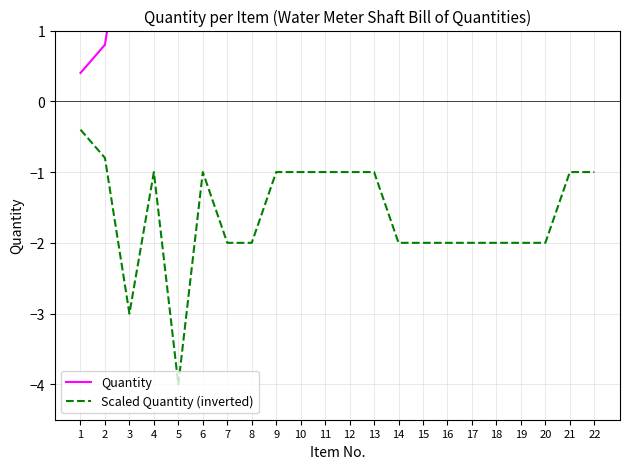

Is the value of Quantity at 13 greater than the value of Scaled Quantity (inverted) at 17?

Yes